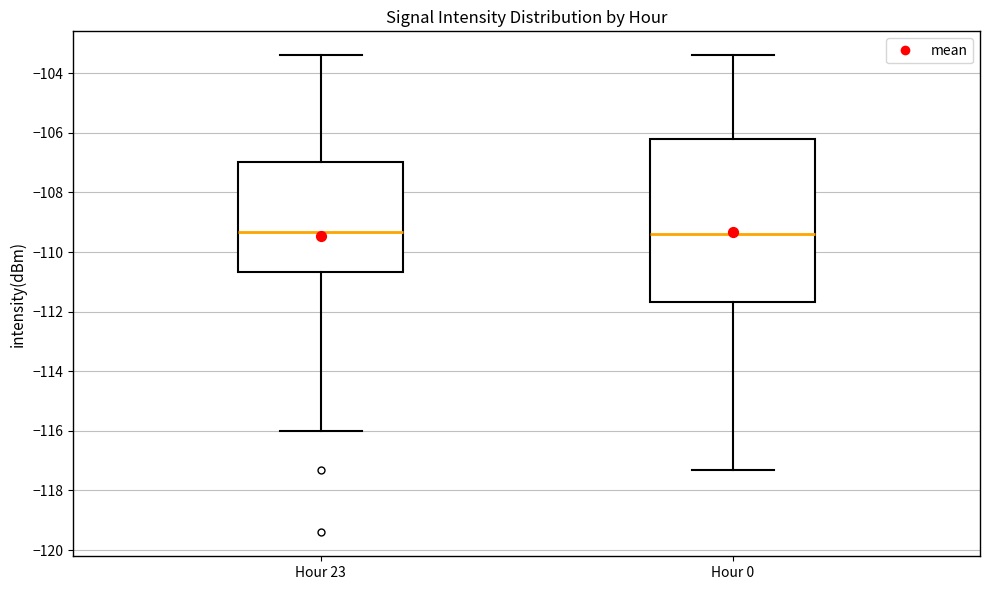

Where does the median line of the box for Hour 0 sit on the y-axis? The values are not printed on the chart, so give them approximately, as read against the axis.

-109.4